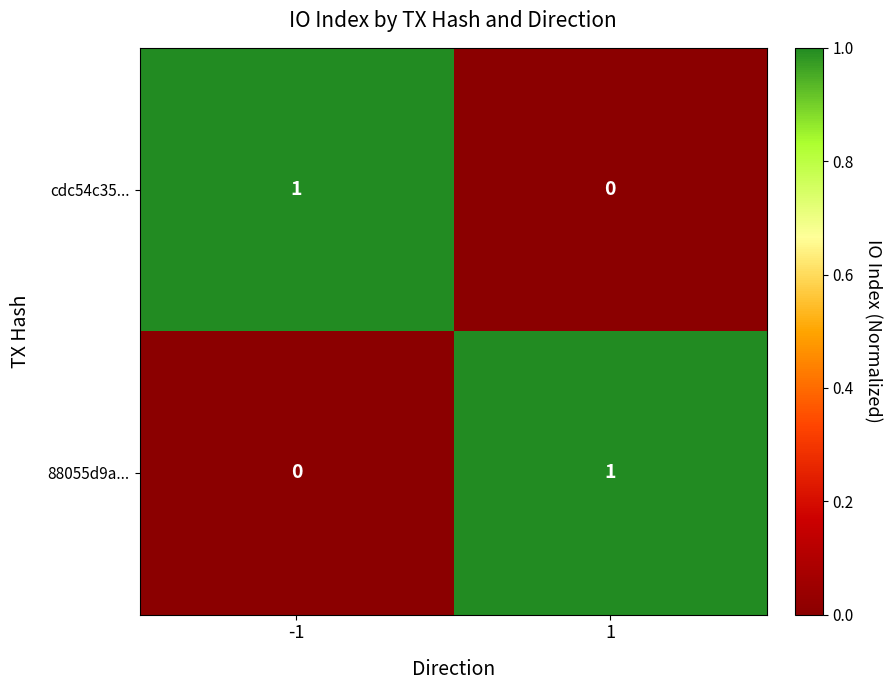

The value of 88055d9a... at 1 is 1. True or false?

True